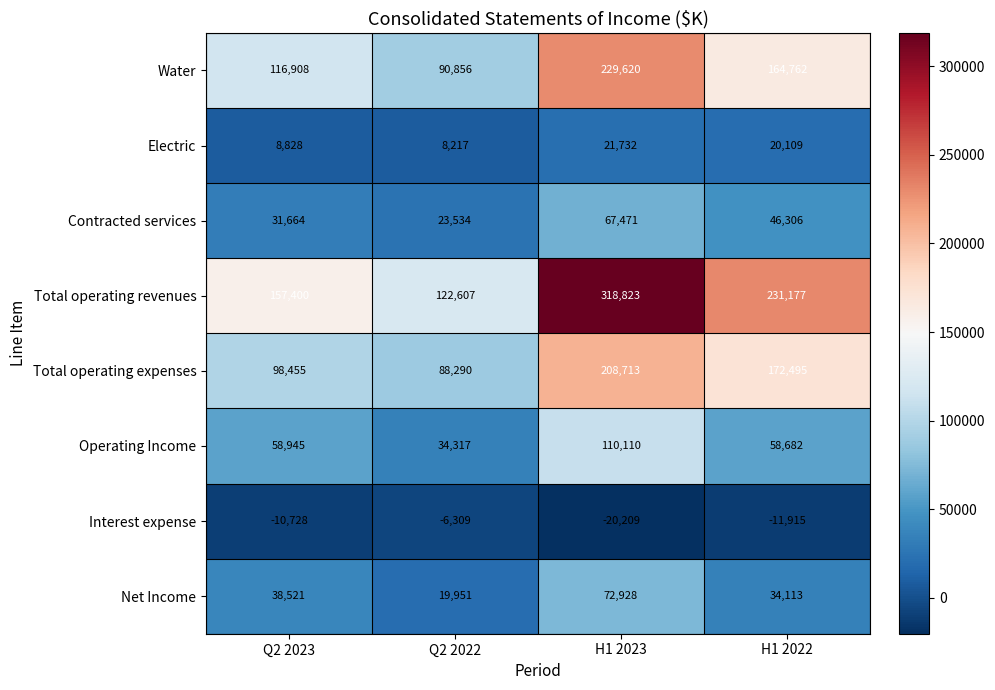

At which label does Contracted services first exceed 46306?

H1 2023